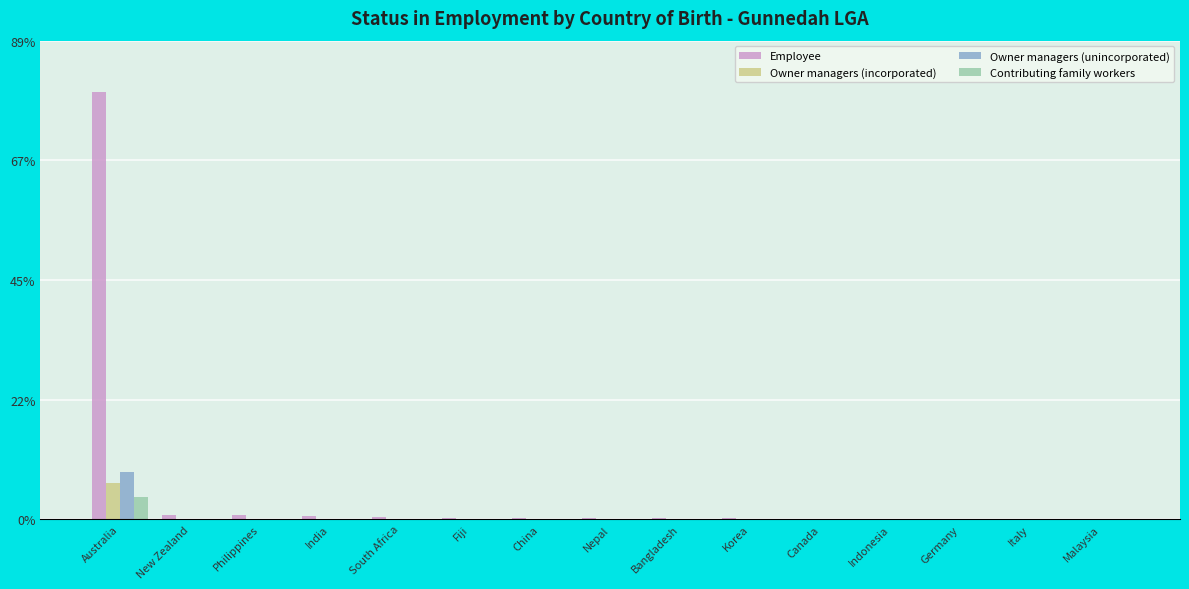

What is the maximum value for Employee?

3843